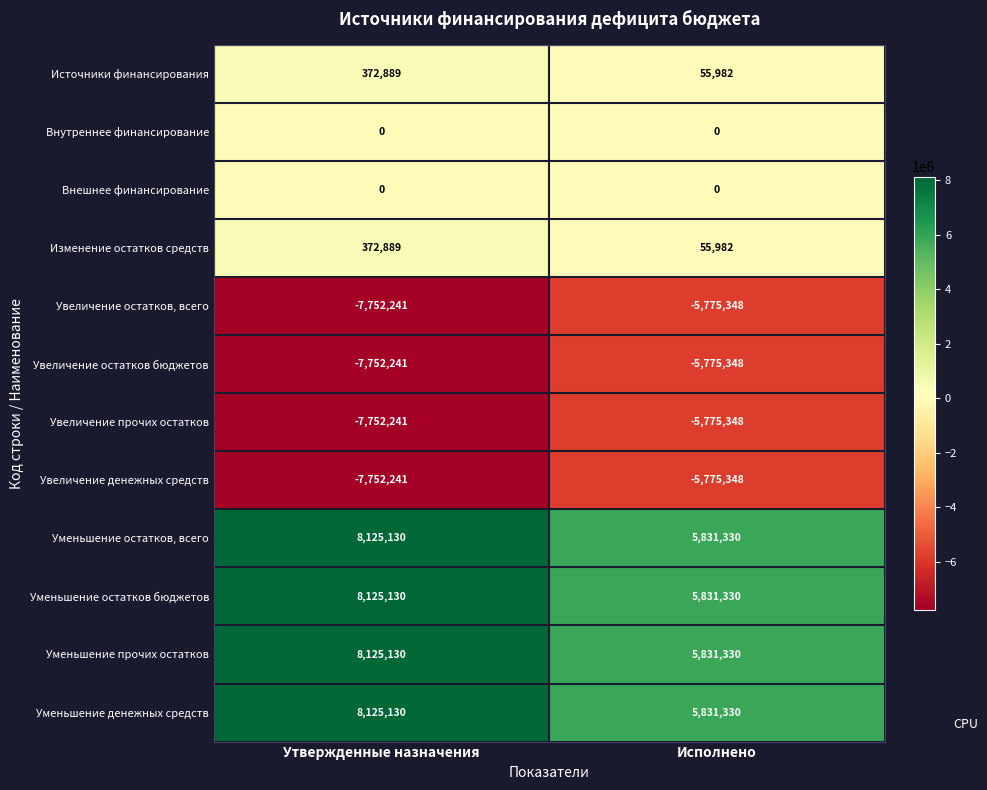

What is the difference between the highest and lowest values at Исполнено?

11606678